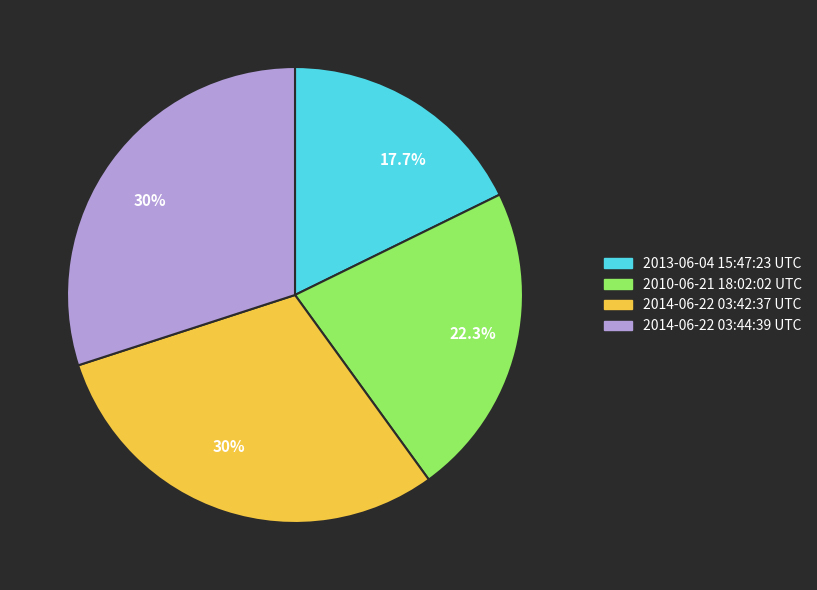

Is there any slice that represents more than half of the pie?

No